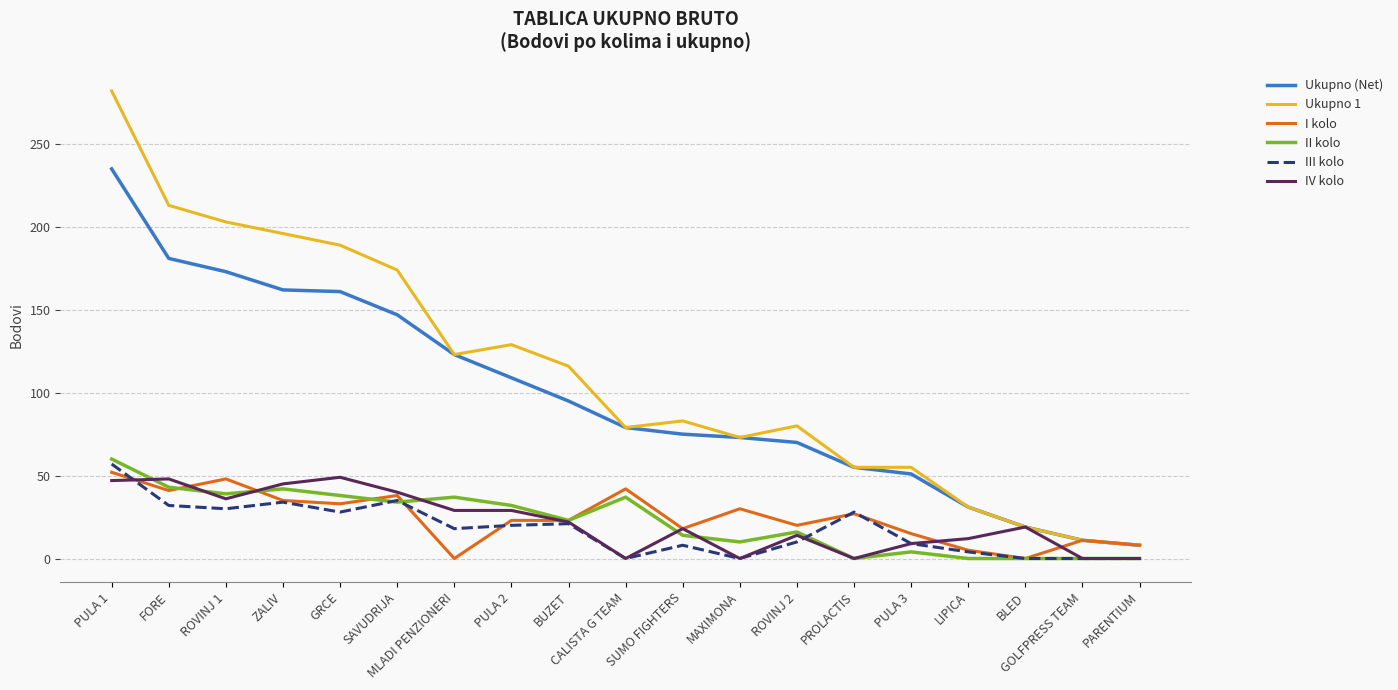

True or false: IV kolo has a value of -16 at MAXIMONA.

False